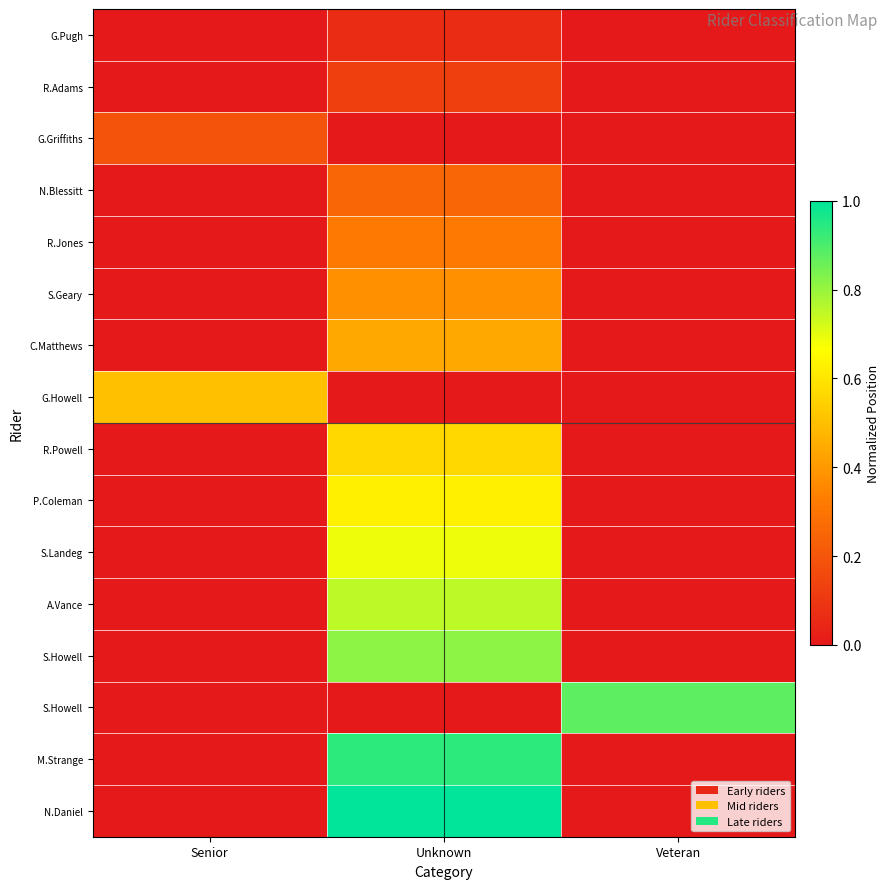

What is the total value across all series at Senior?

0.7